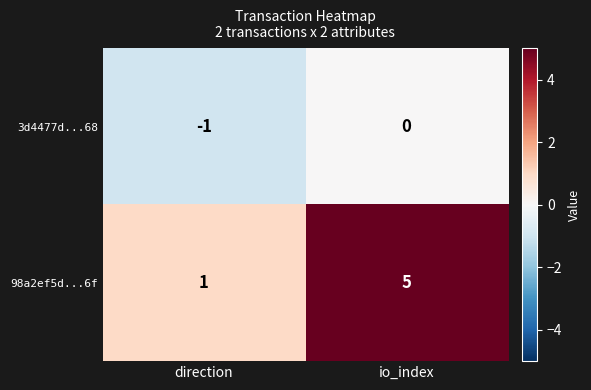

The 98a2ef5d...6f series shows 2 at io_index. True or false?

False